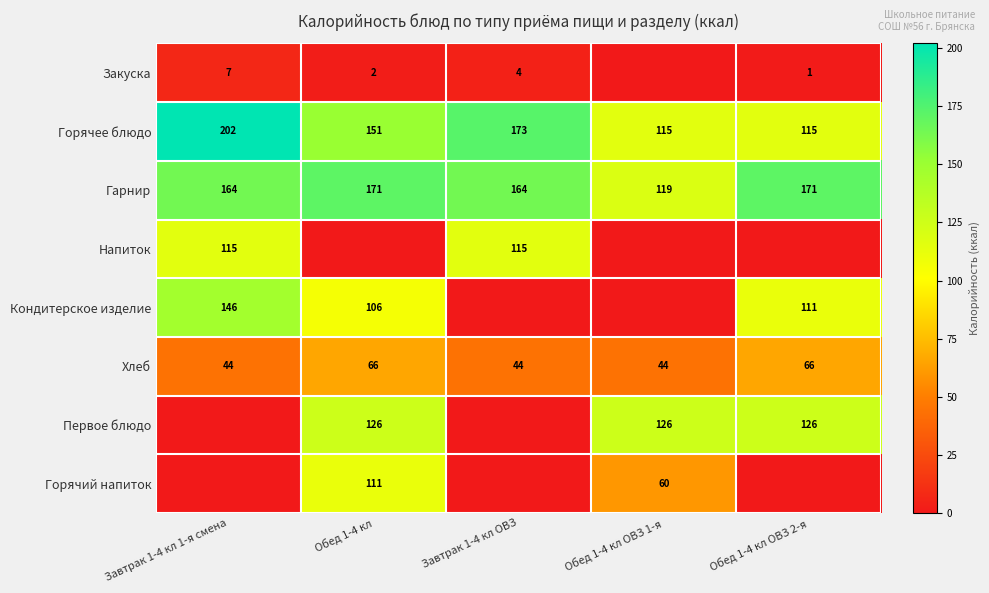

What is the highest value of the Горячее блюдо series?

202